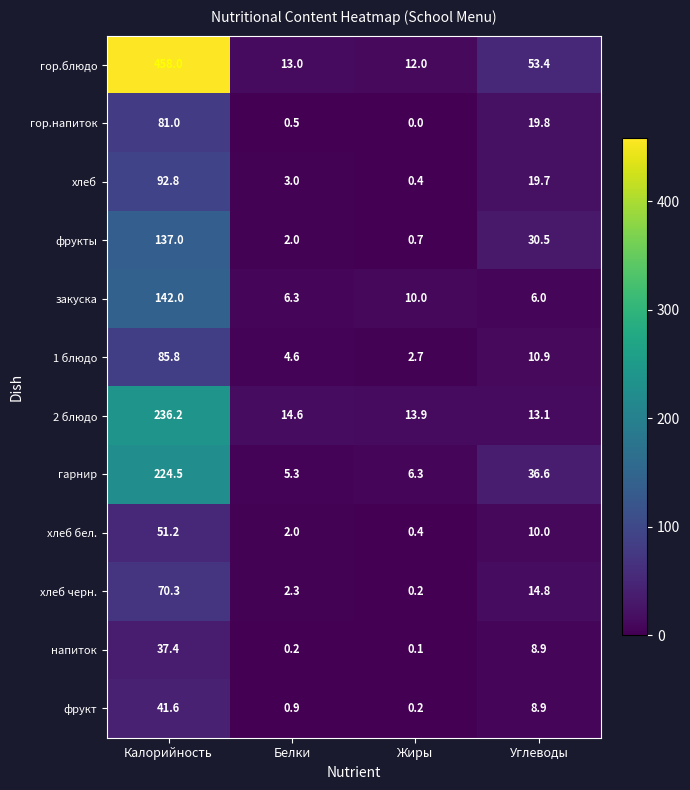

Which series changed the most between Белки and Жиры?

закуска